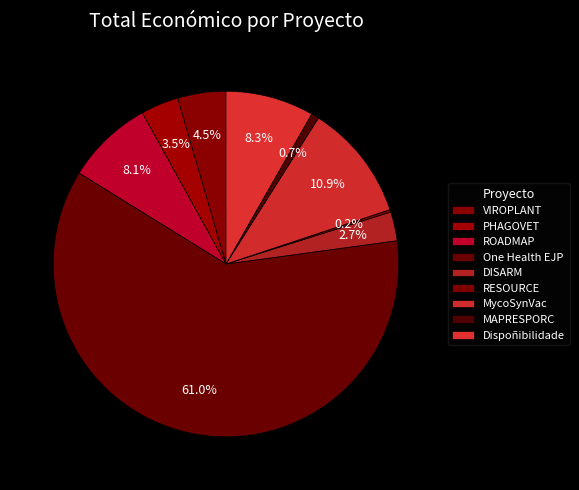

How much of the chart is everything except One Health EJP?

39.0%